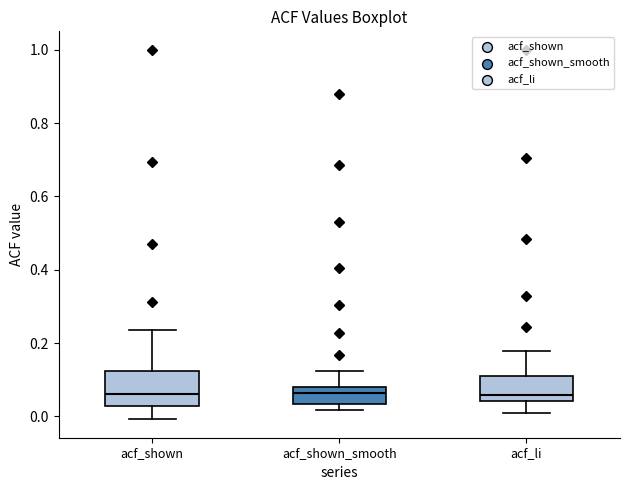

Where does the upper whisker of the box for acf_shown_smooth end on the y-axis? The values are not printed on the chart, so give them approximately, as read against the axis.

0.12